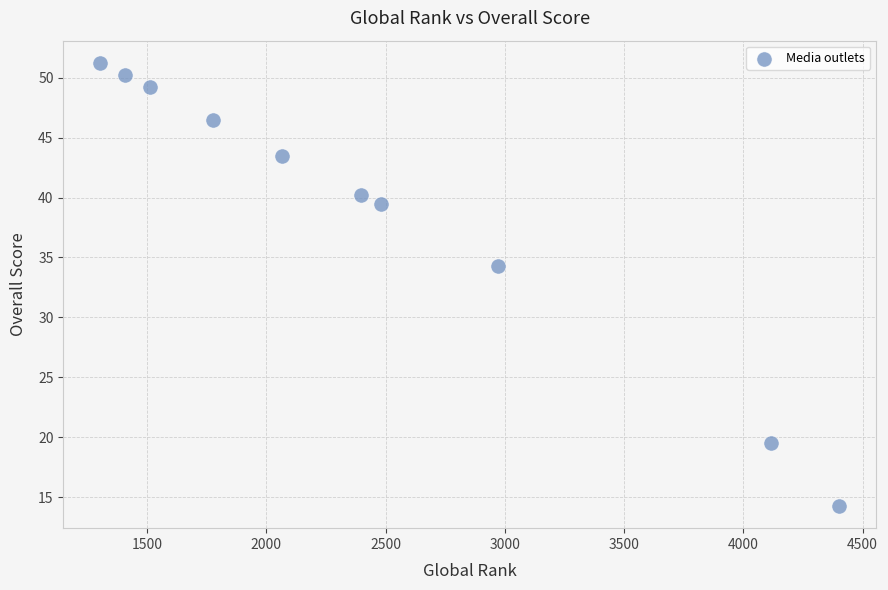

What is the average X value?

2443.4